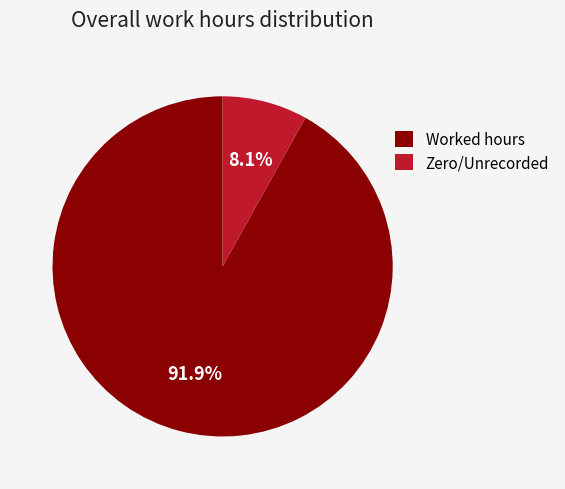

What portion of the pie excludes Zero/Unrecorded?

91.9%